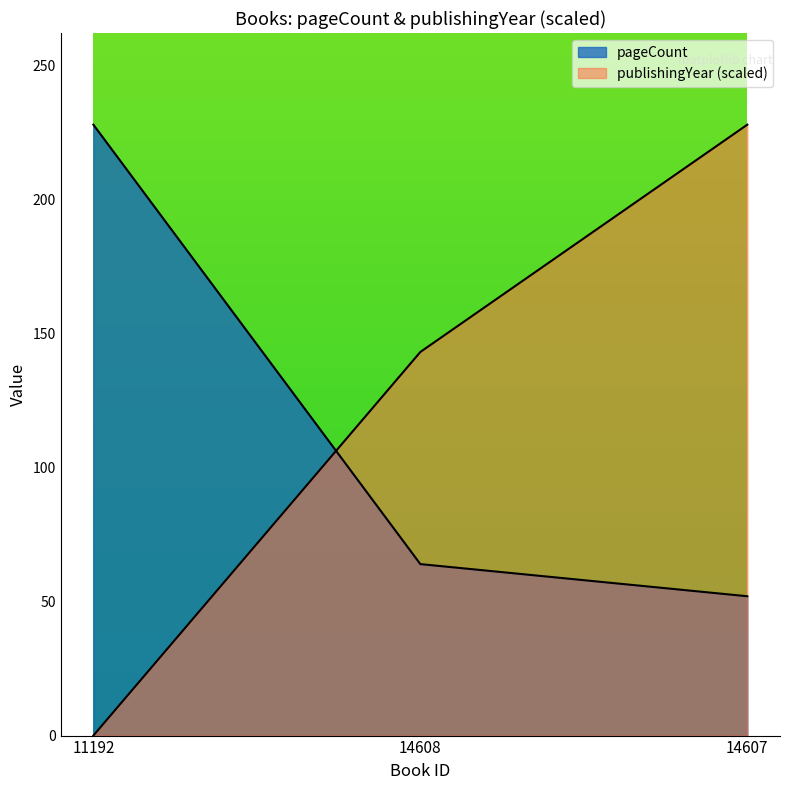

What is the sum of all pageCount values?

344.0